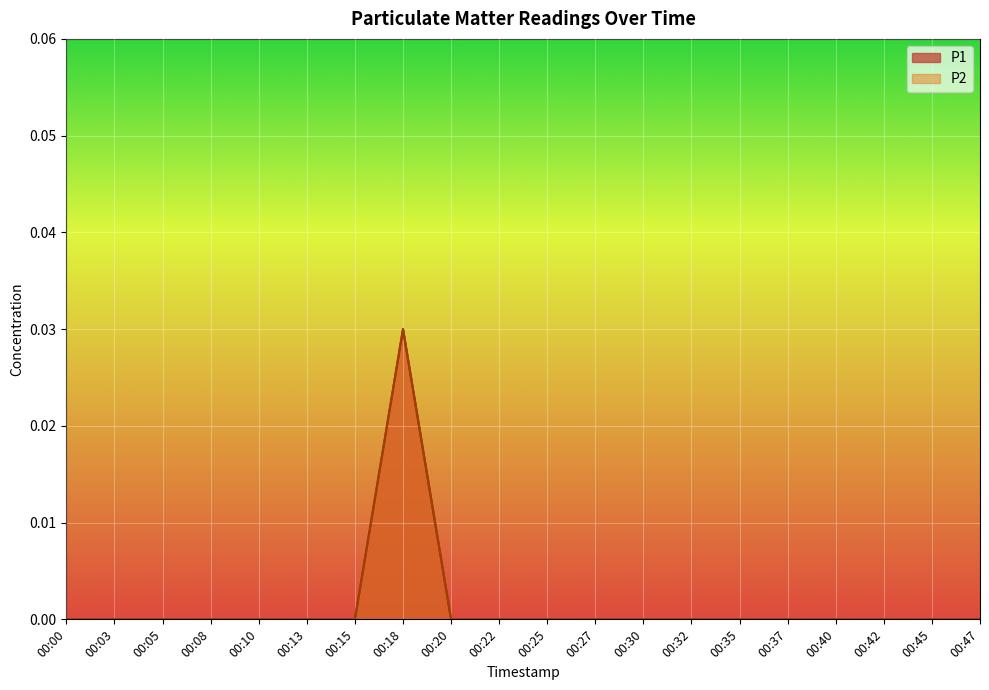

True or false: P1 and P2 intersect in this chart.

False